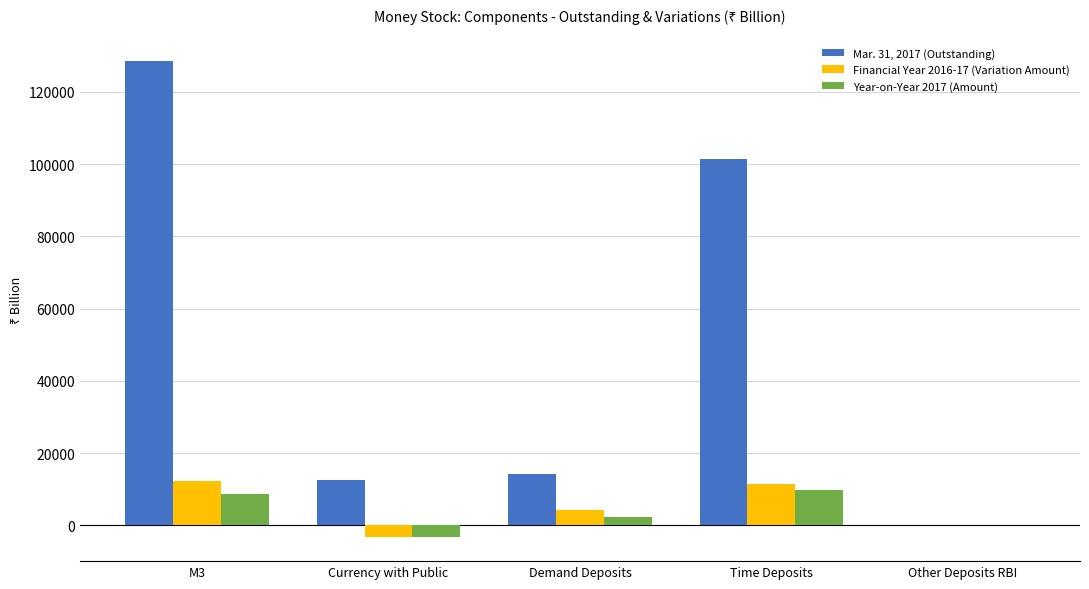

Is it true that Year-on-Year 2017 (Amount) equals 9677.0 at Time Deposits?

True